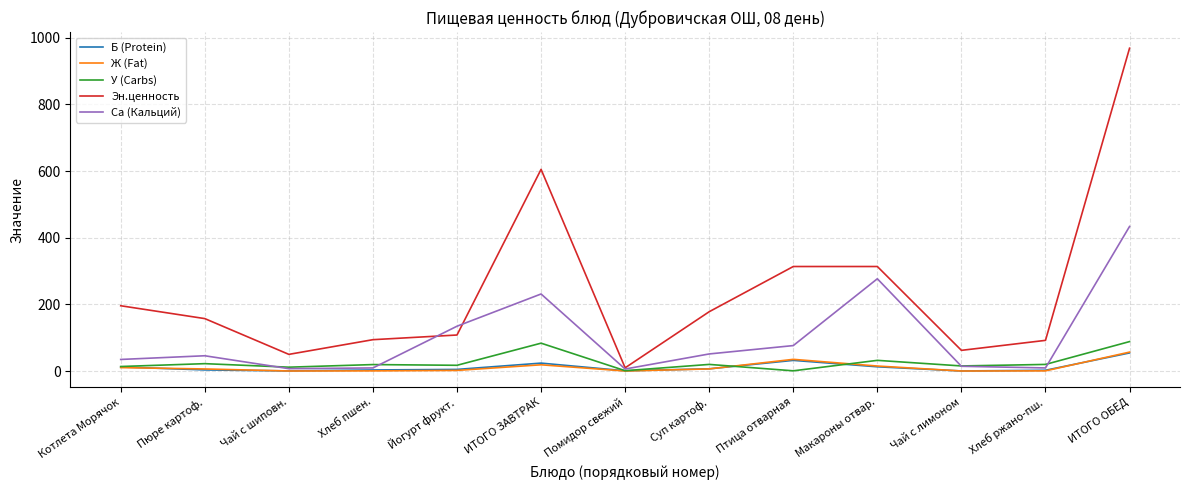

Is it true that Эн.ценность equals 108.0 at Йогурт фрукт.?

True